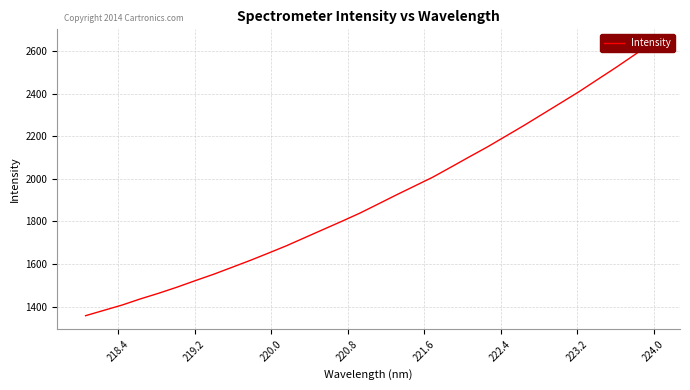

What is the greatest value displayed?

2637.5